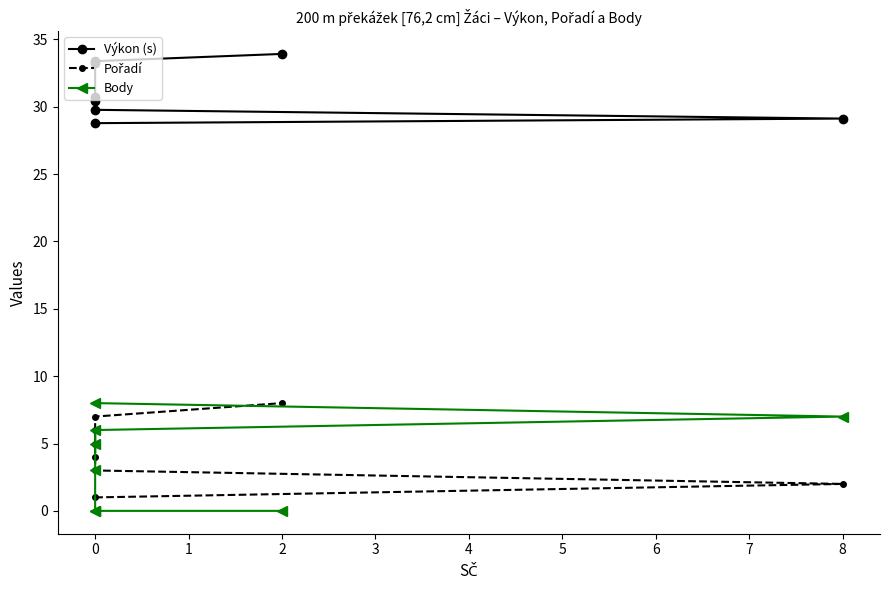

Is the value of Výkon (s) at 0 greater than the value of Body at 0?

Yes